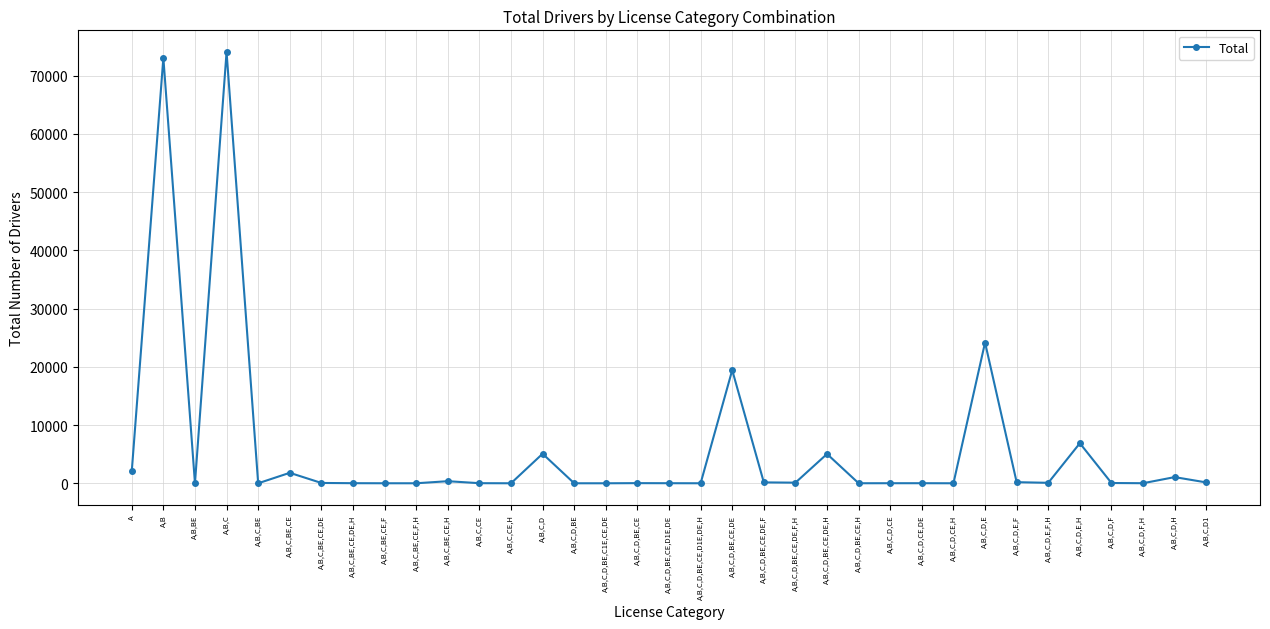

Where is the first local maximum?

A,B